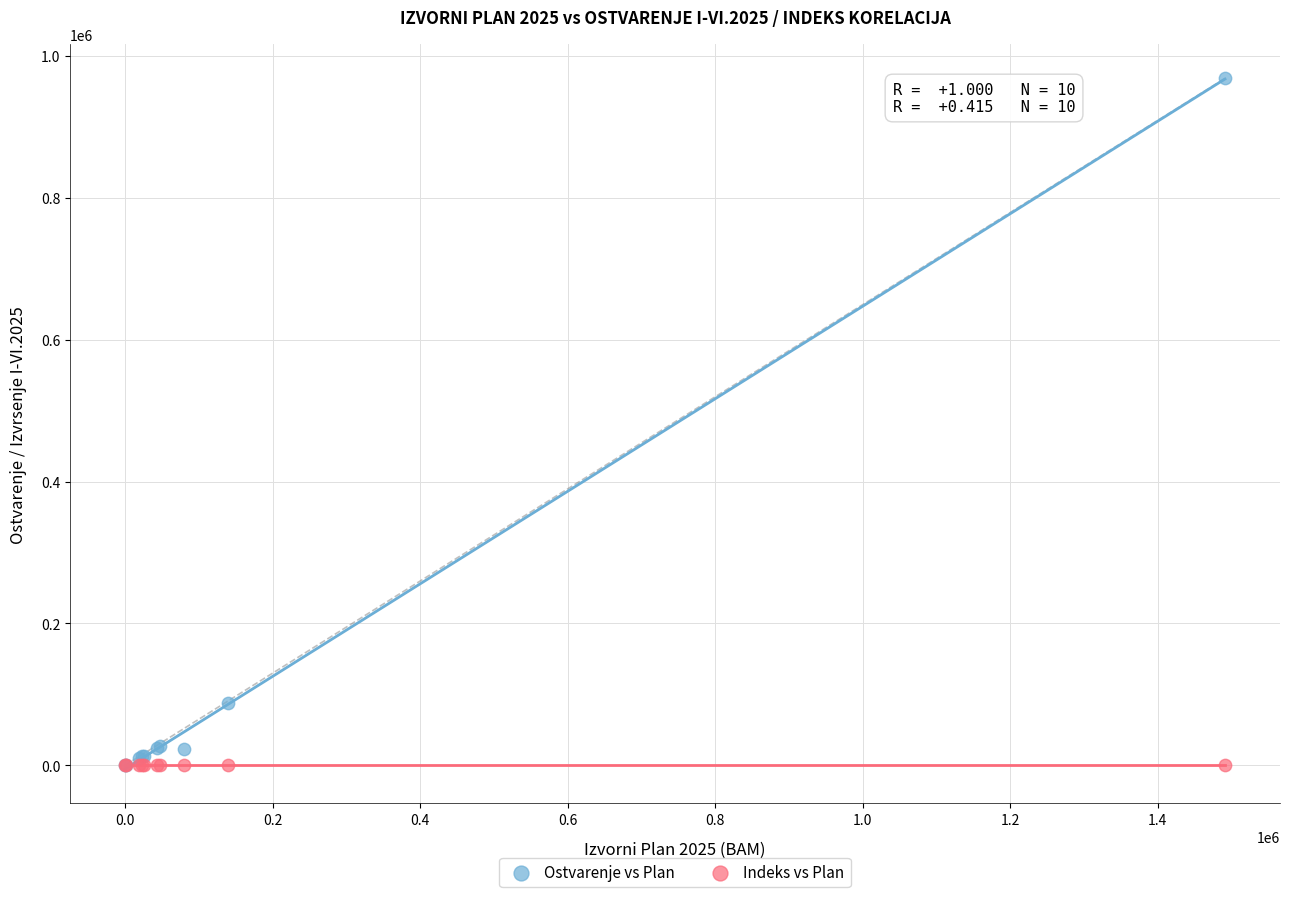

What are all the series names shown in the legend?

Ostvarenje vs Plan, Indeks vs Plan